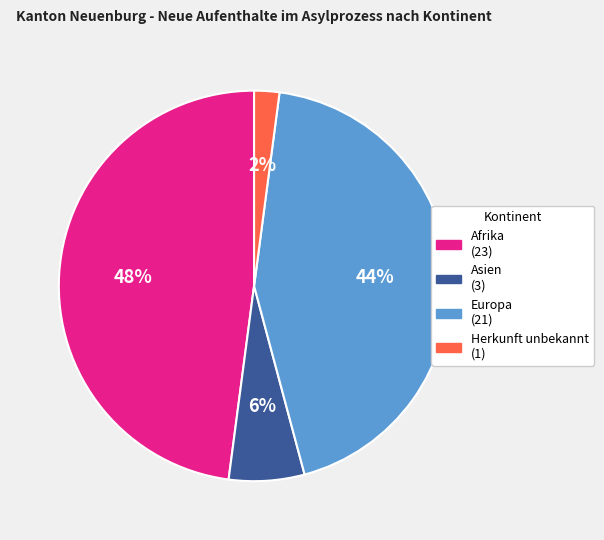

Does any single category account for the majority?

No